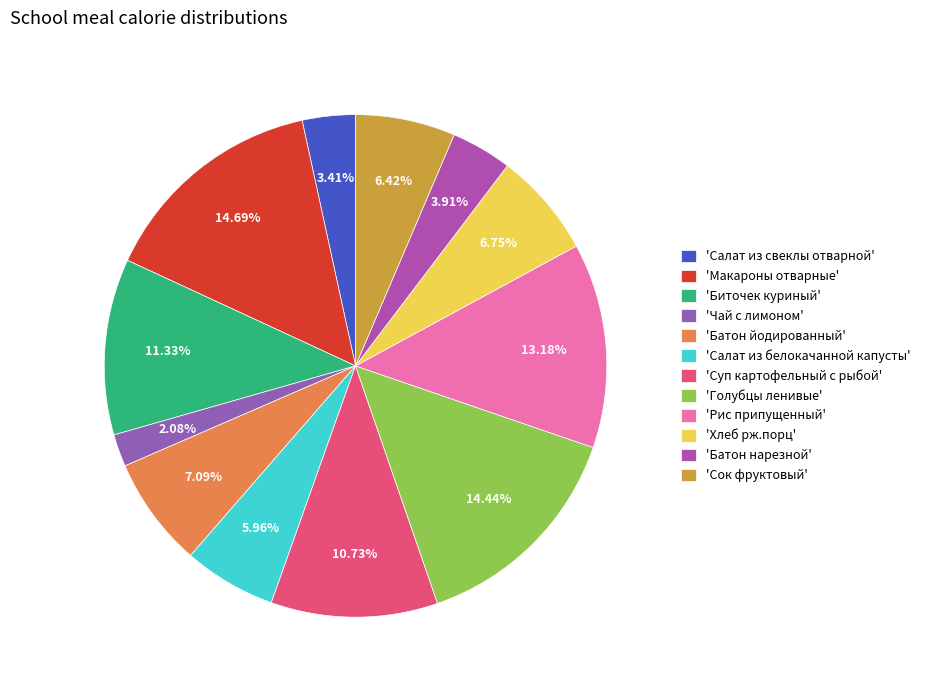

How many slices are in this pie chart?

12